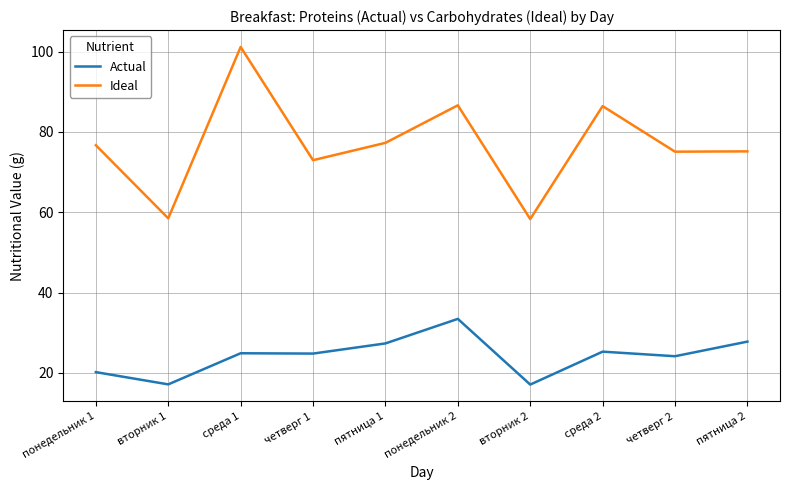

In Actual, how many points are higher than both neighbors (excluding endpoints)?

3